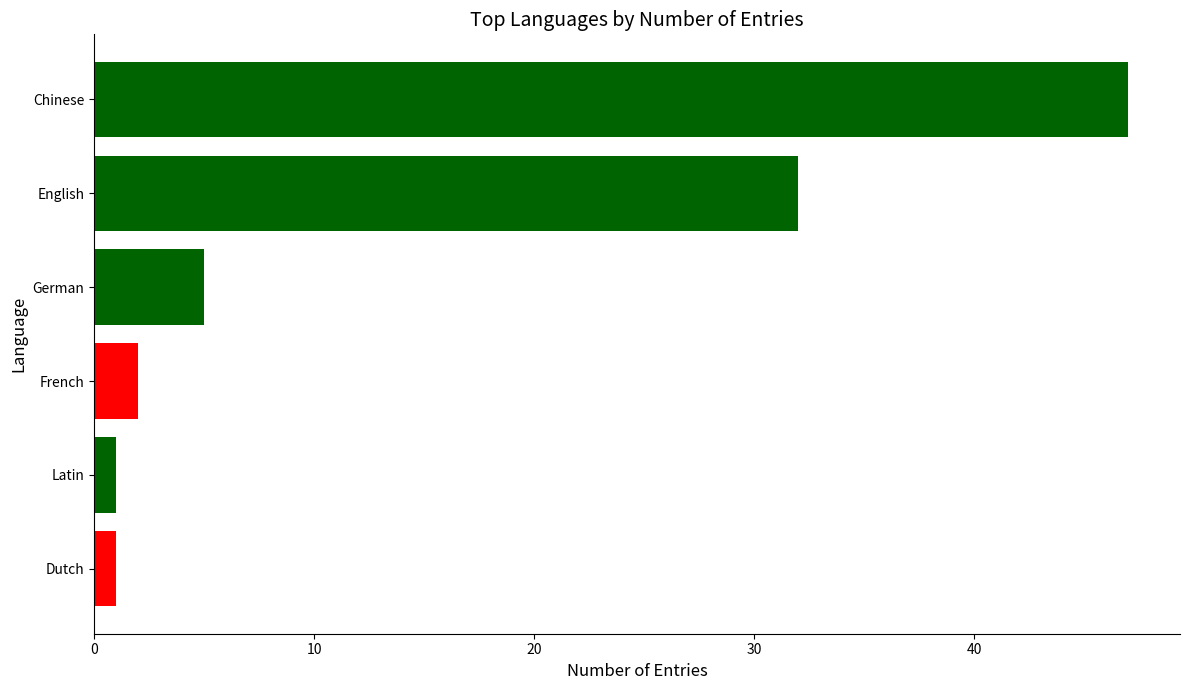

What is the maximum value shown in the chart?

47